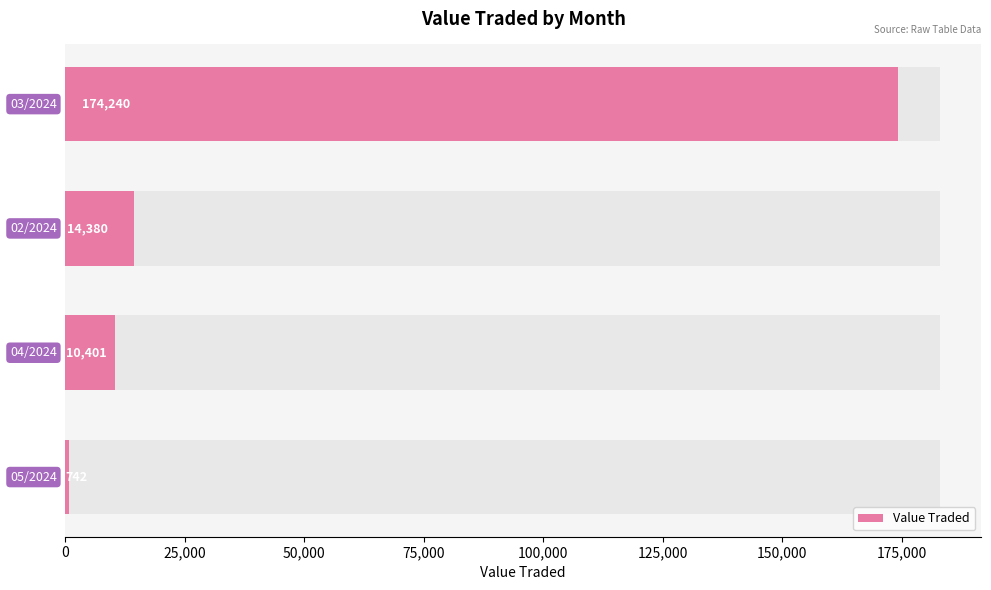

What is the sum of all values?

199763